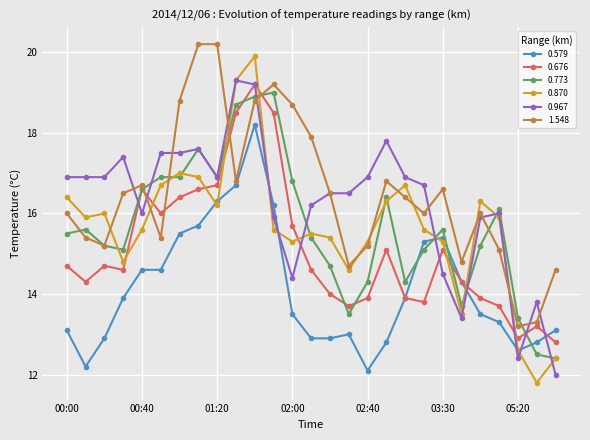

What are all the series names shown in the legend?

0.579, 0.676, 0.773, 0.870, 0.967, 1.548